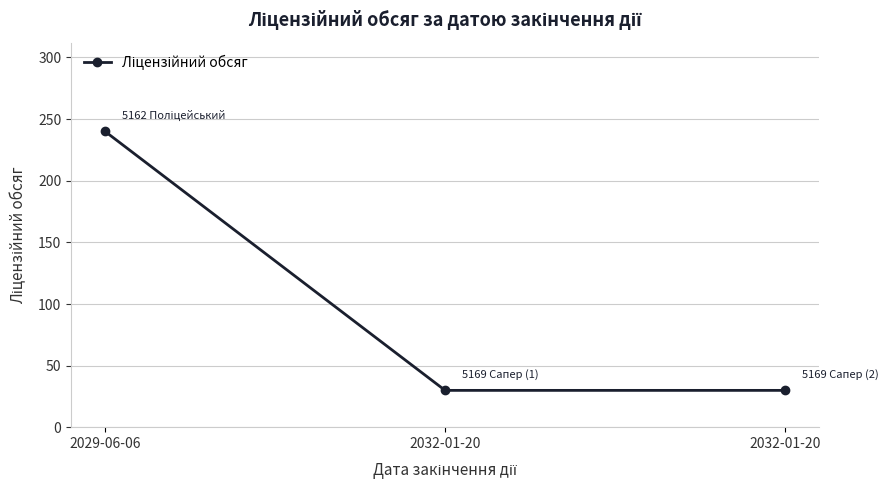

Is this an area chart (filled region under the line)?

No